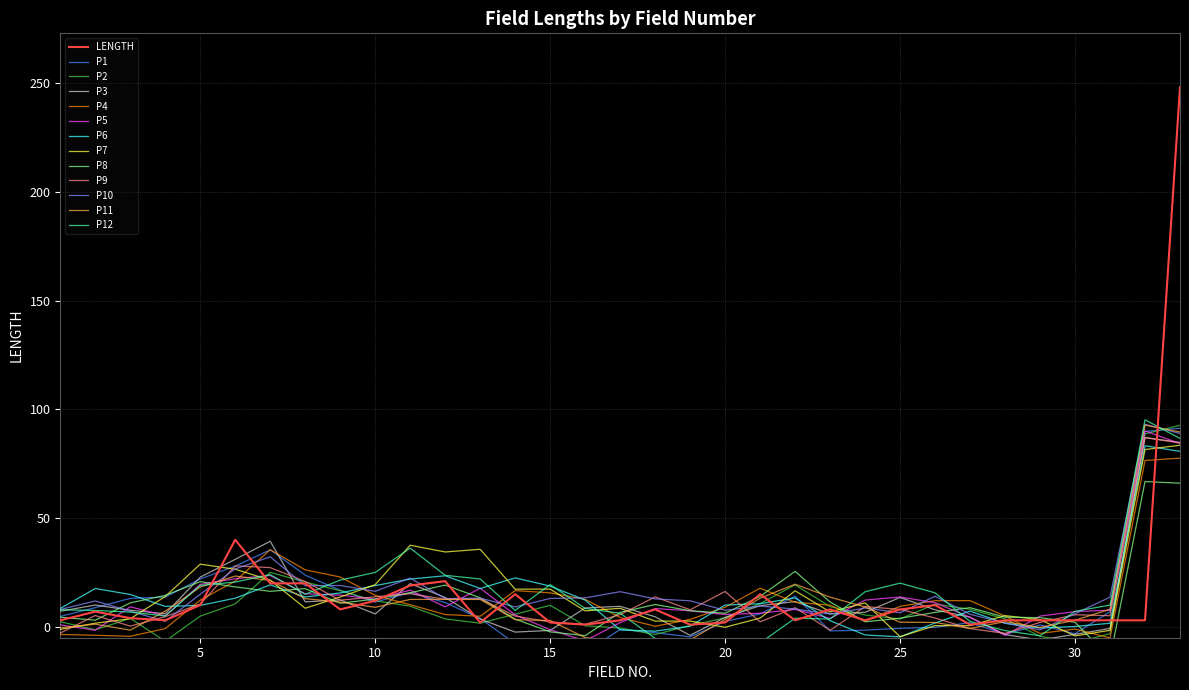

How many interior local valleys (lower than both neighbors) does the data have?

8